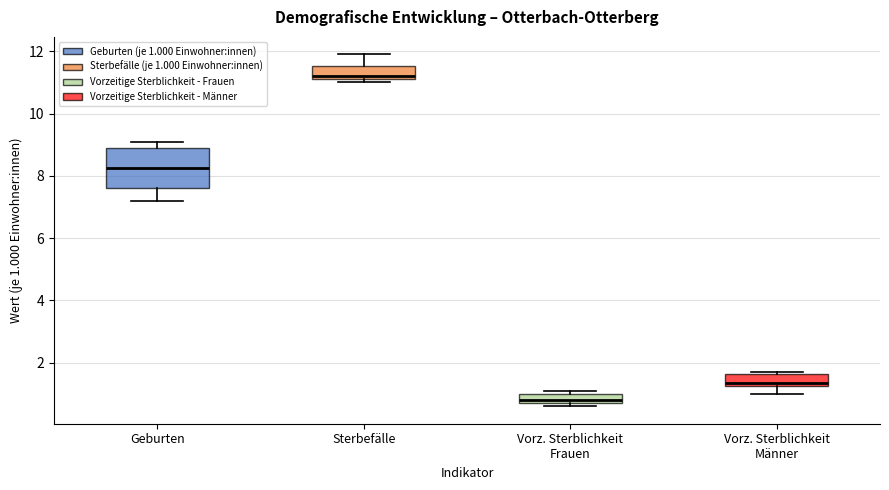

Where is the lower edge of the box for Sterbefälle on the y-axis? The values are not printed on the chart, so give them approximately, as read against the axis.

11.2